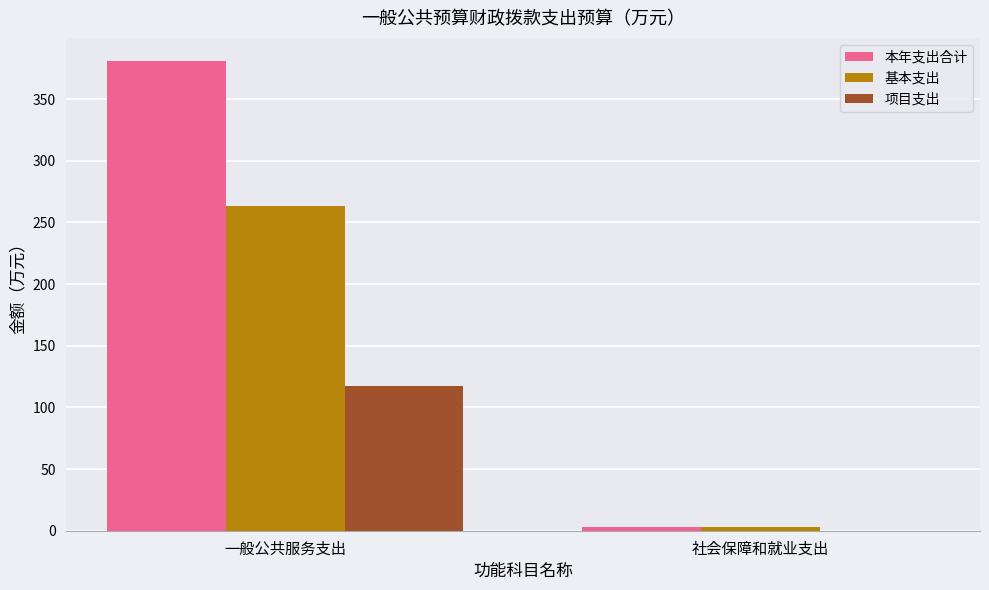

What value does the 项目支出 series have at 一般公共服务支出?

117.0